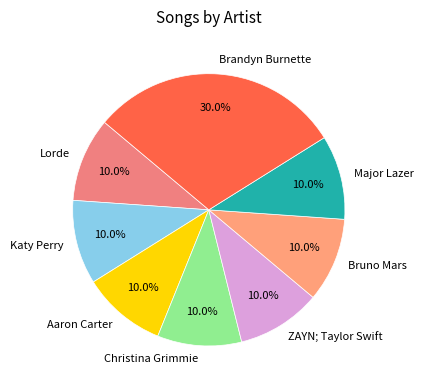

How many segments does this pie chart have?

8